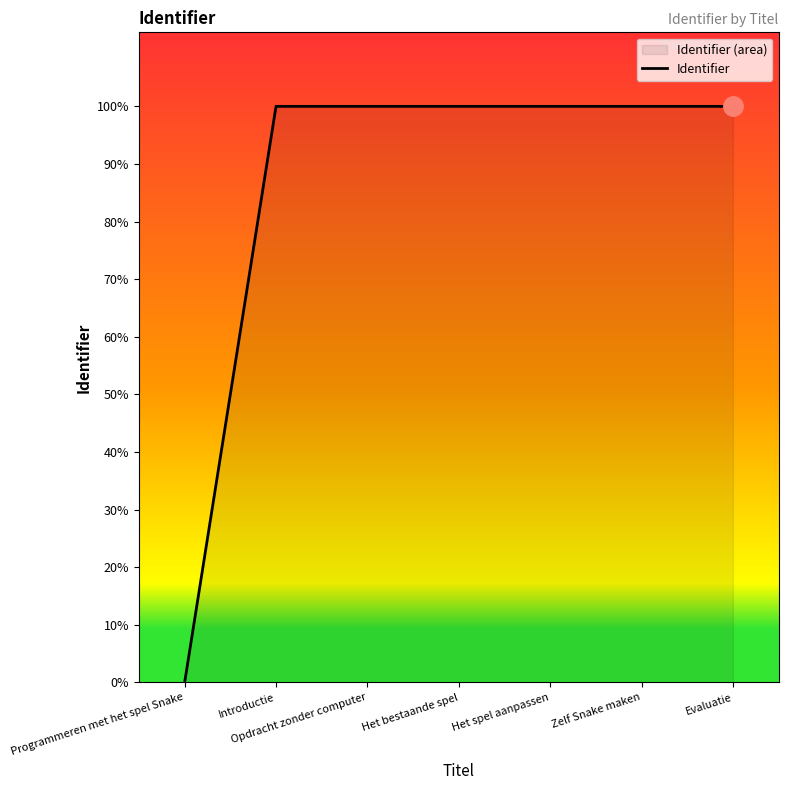

What is the label of the 2nd point from the left?

Introductie